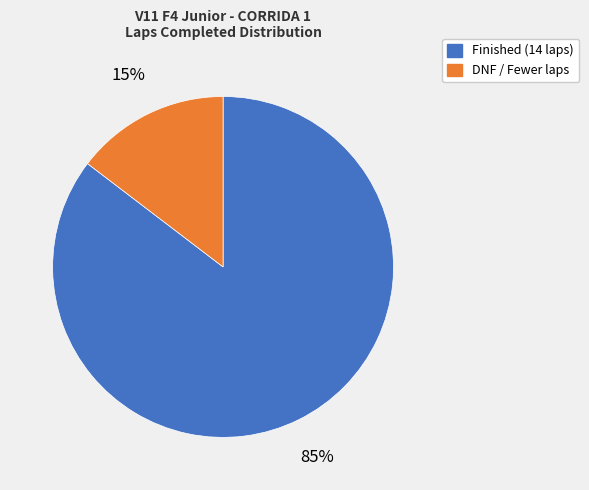

Is there a majority slice in this chart?

Yes